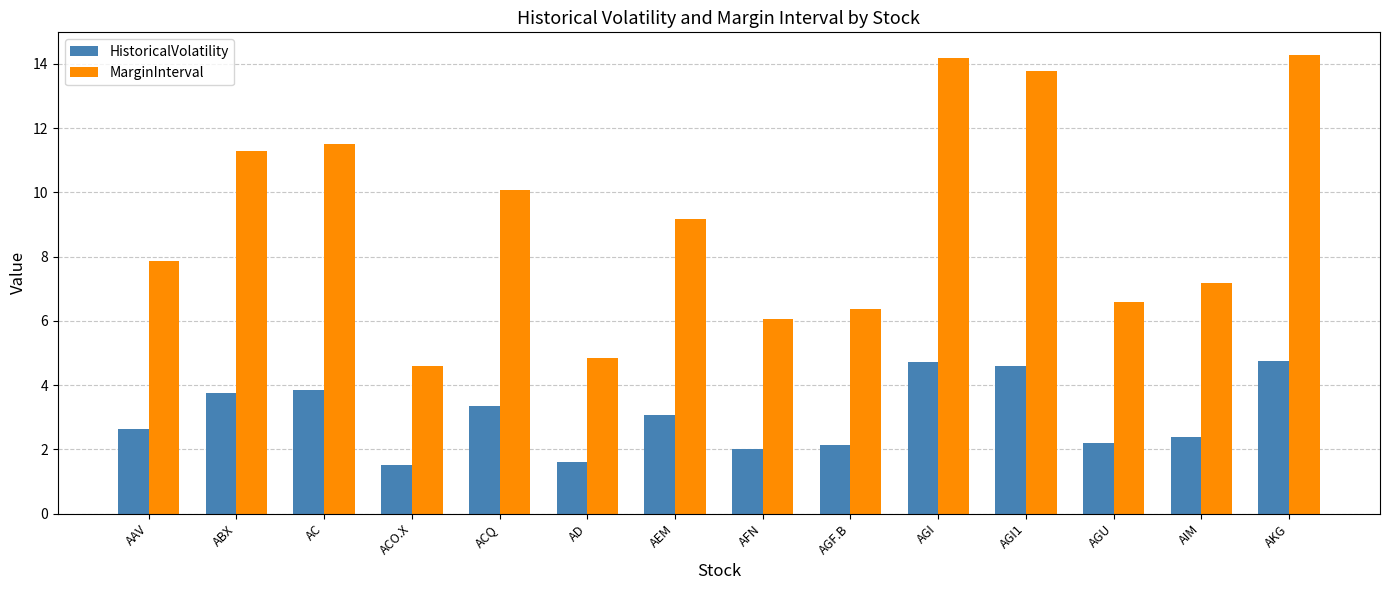

At which label is MarginInterval closest to 9?

AEM